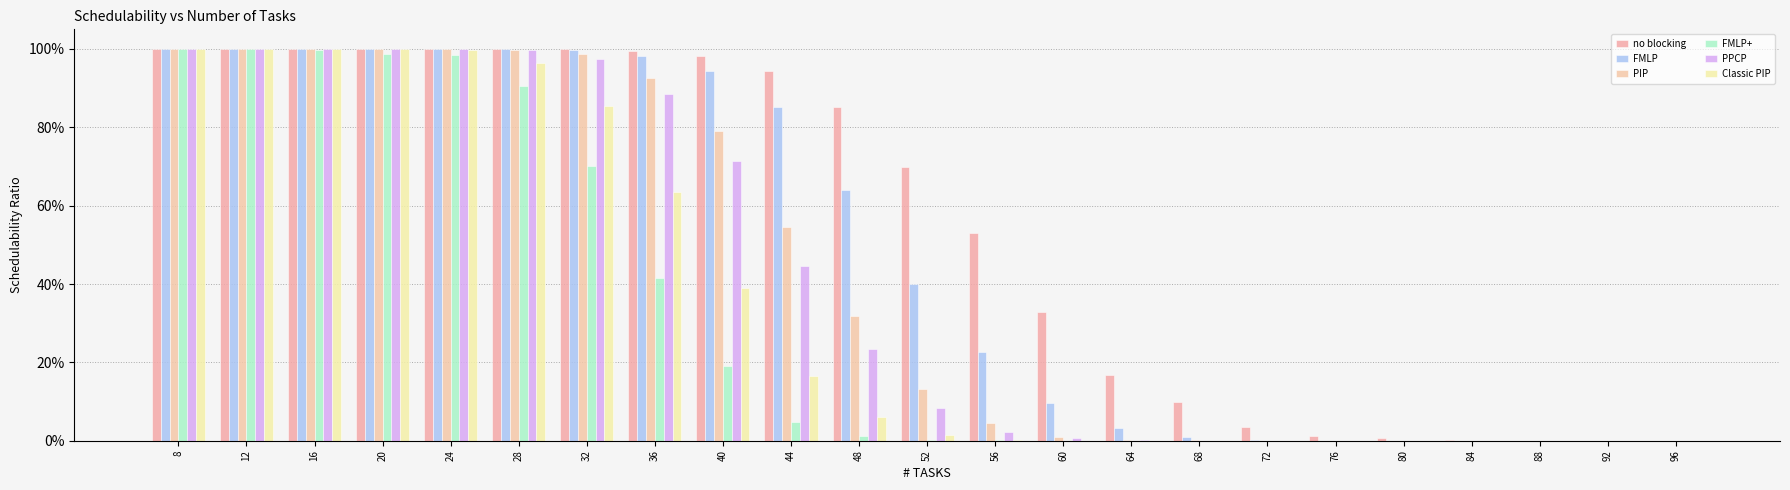

Are the bars grouped side by side (vs. stacked)?

Yes